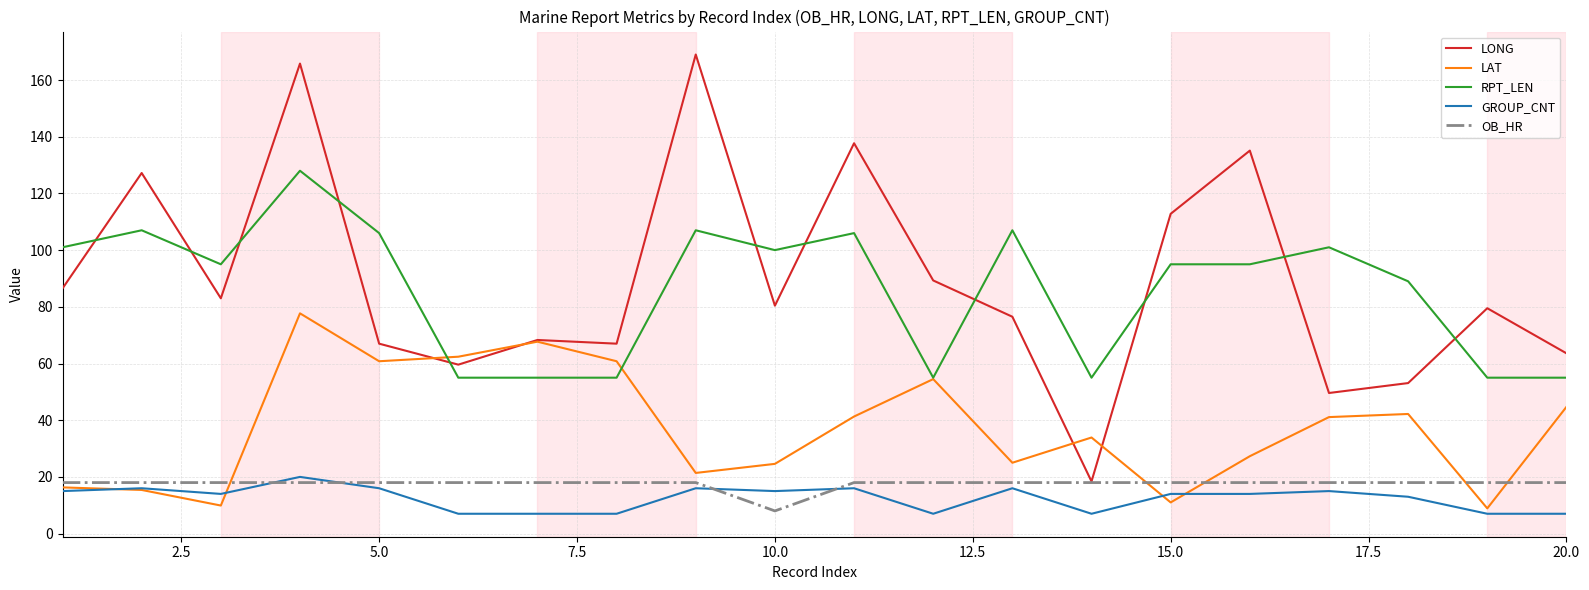

What is the maximum value for LONG?

169.0